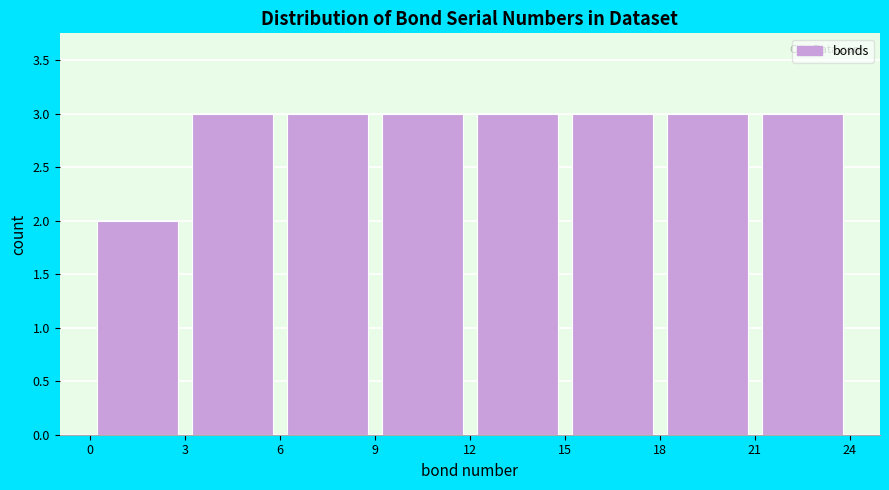

Reading left to right, transcribe this chart: for each bar, give the range it covers on the x-axis and its height. The values are not printed on the chart, so give them approximately, as read against the axis.

0 to 3: 2
3 to 6: 3
6 to 9: 3
9 to 12: 3
12 to 15: 3
15 to 18: 3
18 to 21: 3
21 to 24: 3